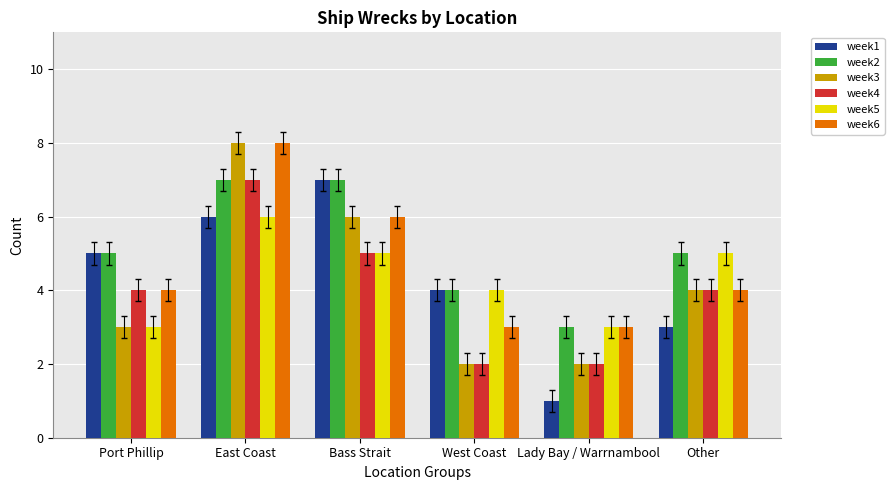

What is the sum of all week4 values?

24